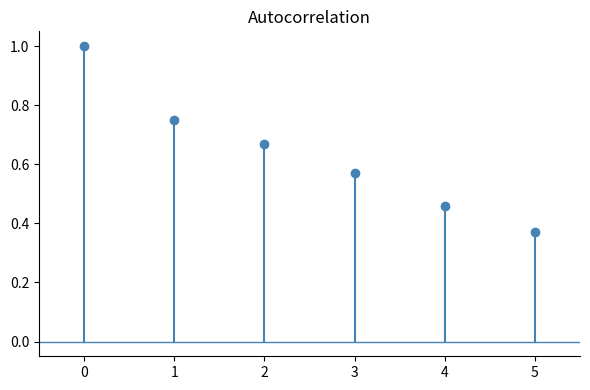

What is the sum of the values at 5 and 2?

1.0